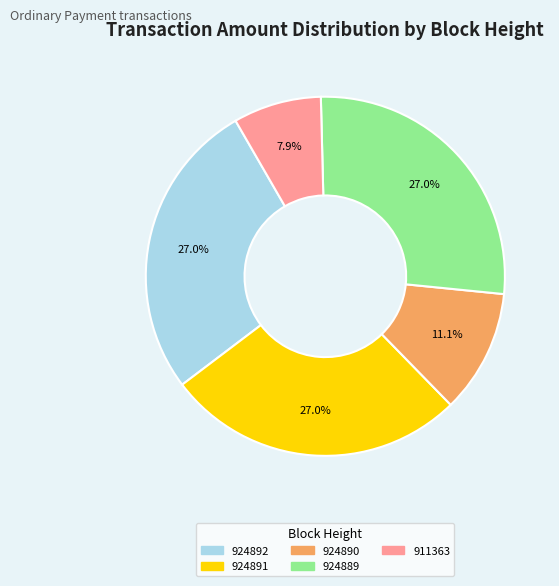

What percentage is NOT represented by 924891?

73.0%